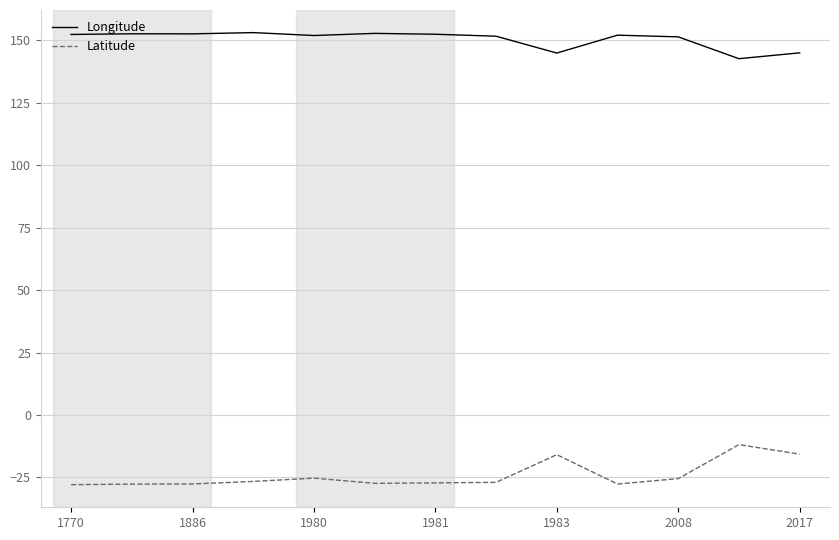

What is the sum of all Latitude values?

-312.8